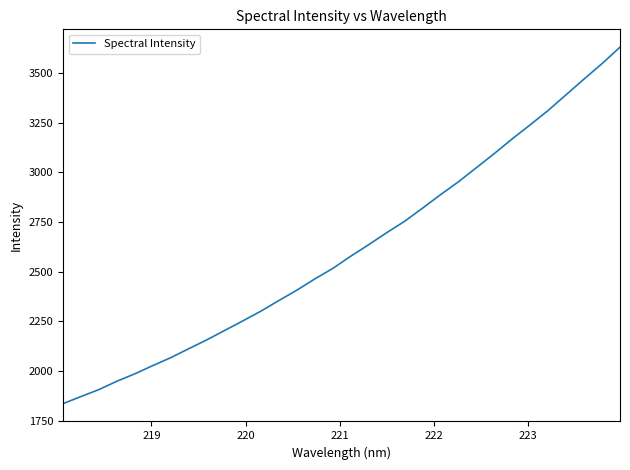

True or false: the data has more than 0 interior local peaks.

False